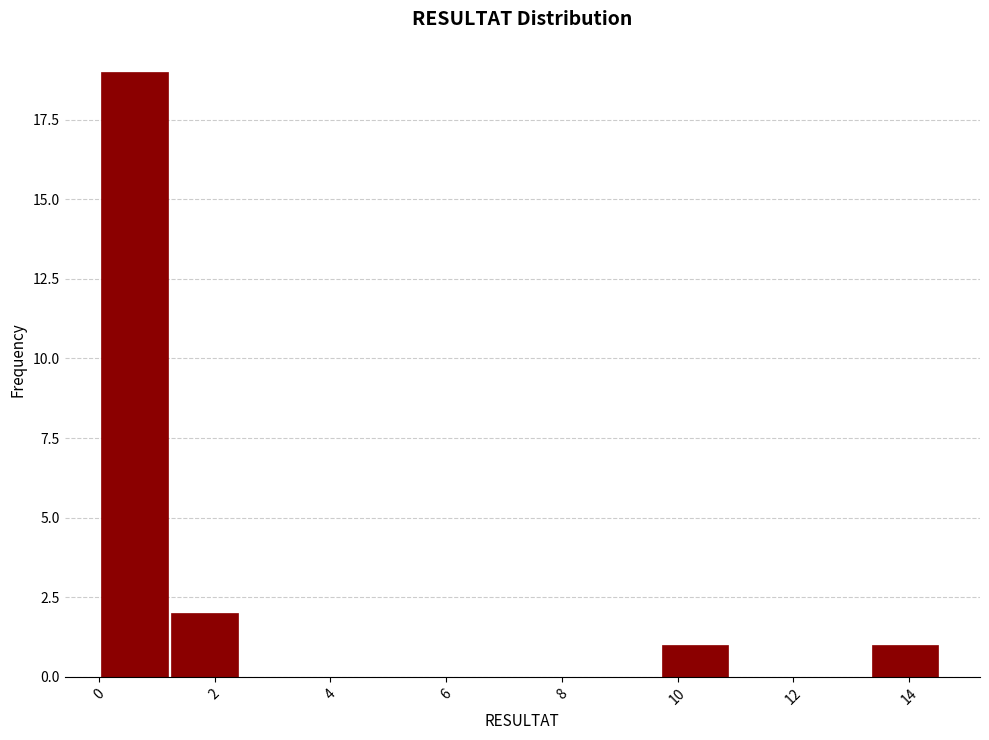

Reading left to right, list every bar in this chart as the range it spans on the x-axis followed by its height. Neither the bar edges nor the heights are printed on the chart, so give them approximately, as read against the axes.

0.0 to 1.2: 19
1.2 to 2.4: 2
2.4 to 3.6: 0
3.6 to 4.8: 0
4.8 to 6.0: 0
6.0 to 7.2: 0
7.2 to 8.4: 0
8.4 to 9.6: 0
9.6 to 11.0: 1
11.0 to 12.2: 0
12.2 to 13.4: 0
13.4 to 14.6: 1